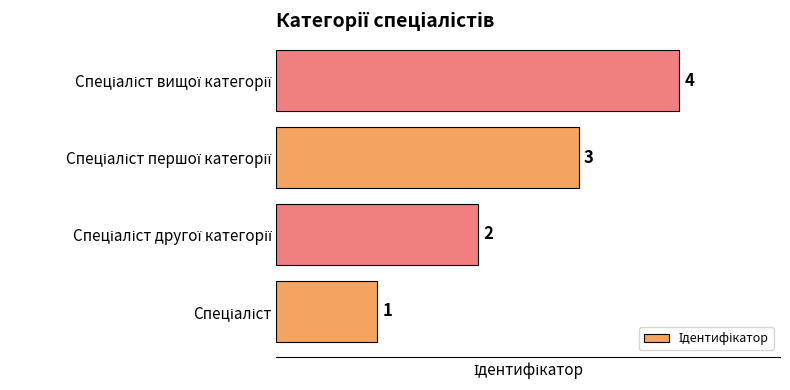

What is the smallest value displayed?

1